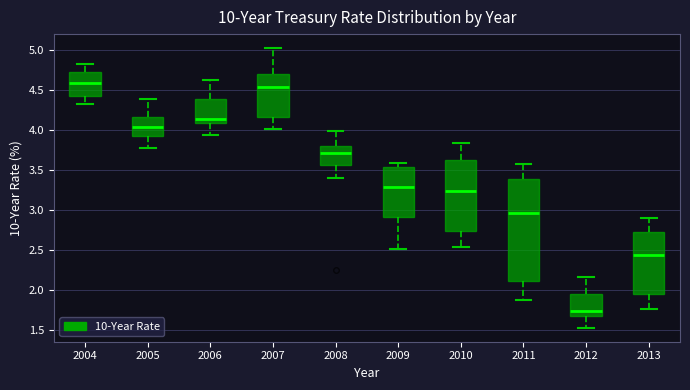

Where does the upper whisker of the box at x = 2004 end on the y-axis? The values are not printed on the chart, so give them approximately, as read against the axis.

4.85